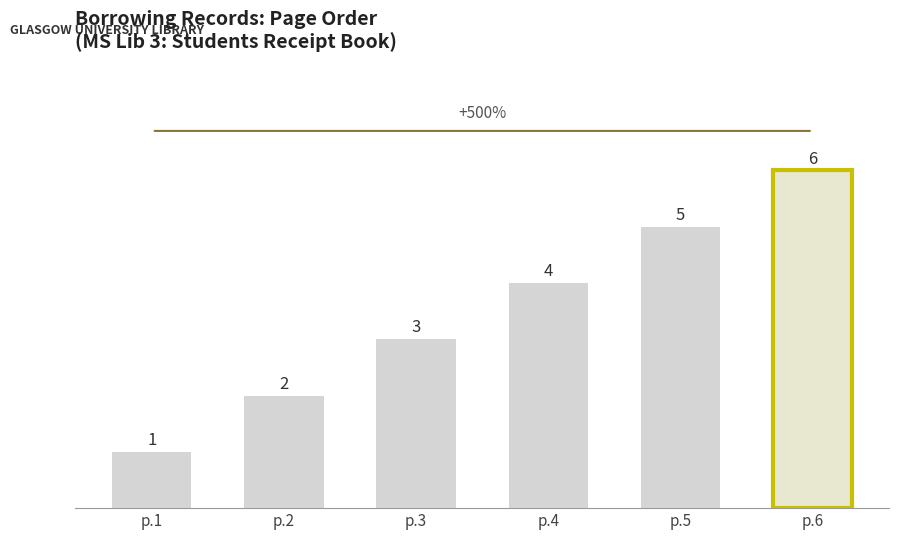

How many data points are less than 4?

3